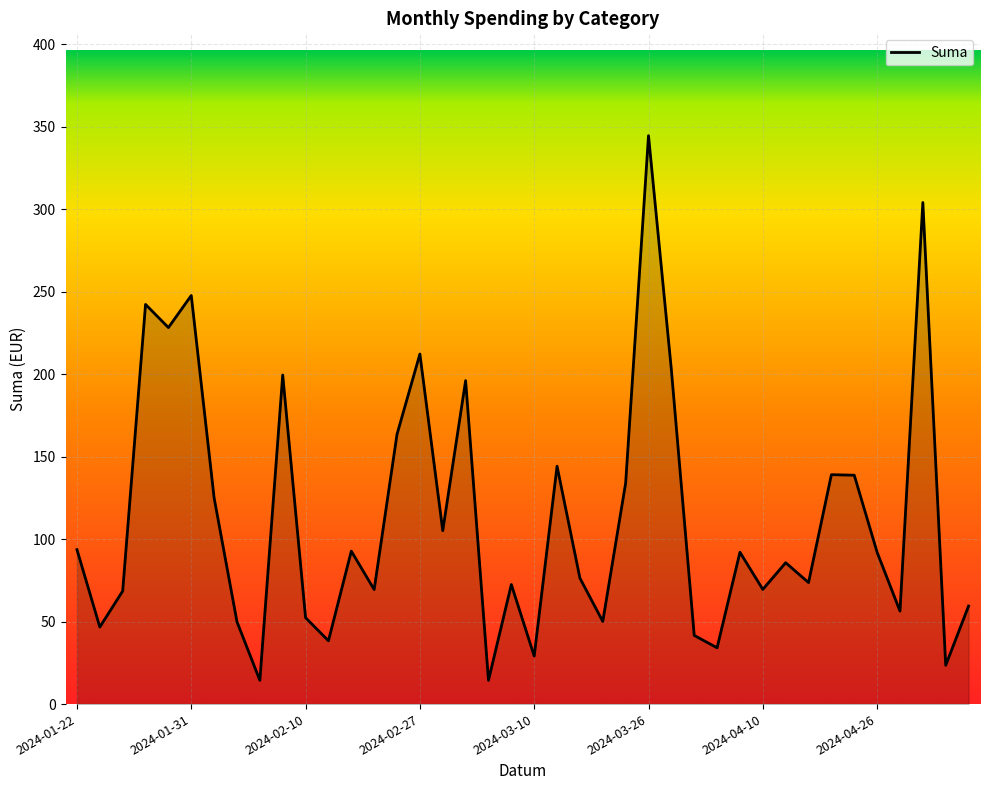

What is the greatest value displayed?

344.7